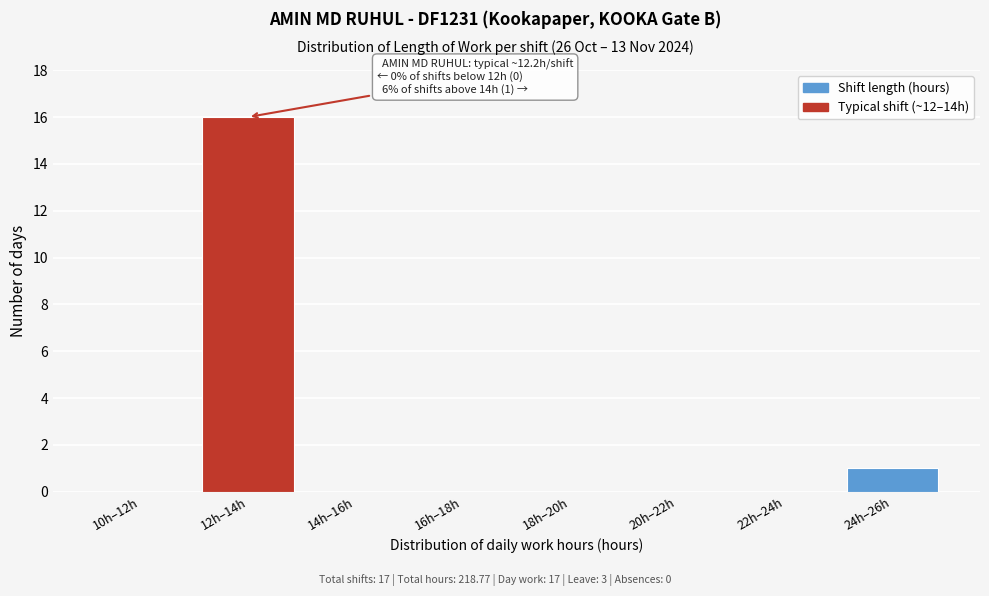

Reading right to left, what are all the values shown in this chart?

24h–26h=1	22h–24h=0	20h–22h=0	18h–20h=0	16h–18h=0	14h–16h=0	12h–14h=16	10h–12h=0